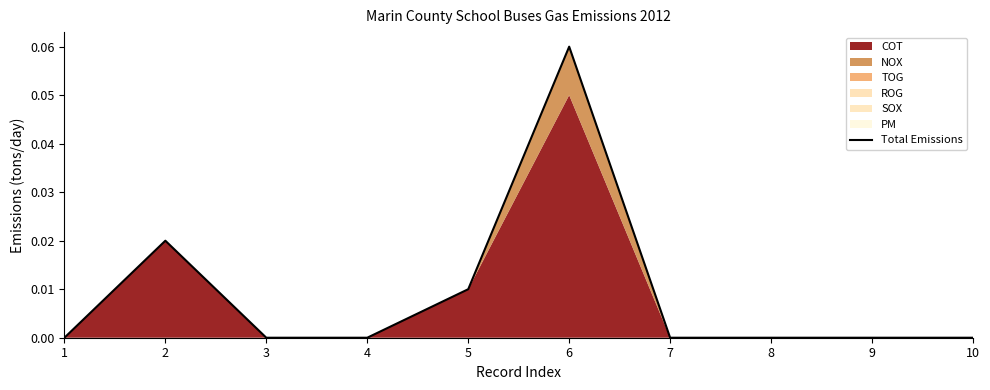

Reading left to right, list all the values displayed in this chart.

0.0	0.0	0.0	0.0	0.0	0.1	0.0	0.0	0.0	0.0